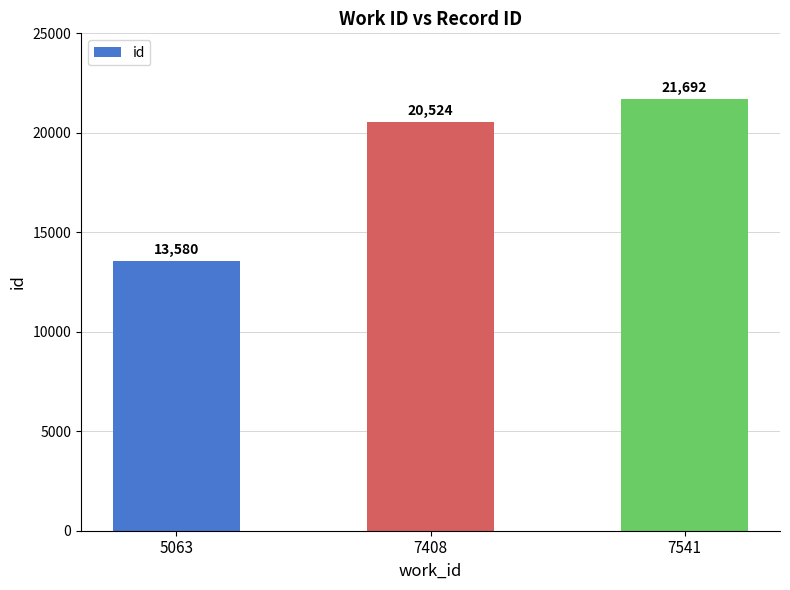

What is the difference between the maximum and second lowest values?

1168